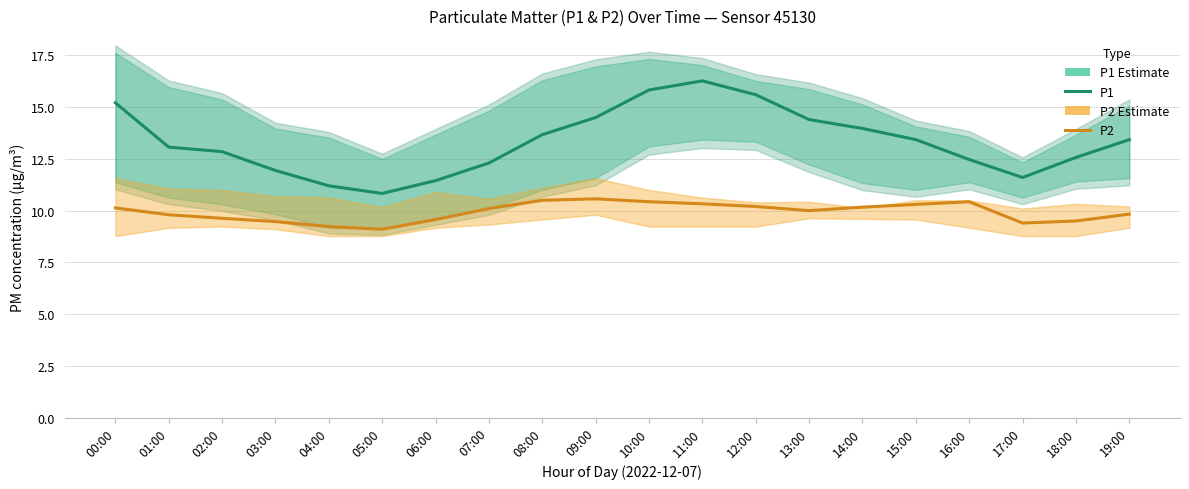

List the series in order of their overall mean, highest first.

P1, P2